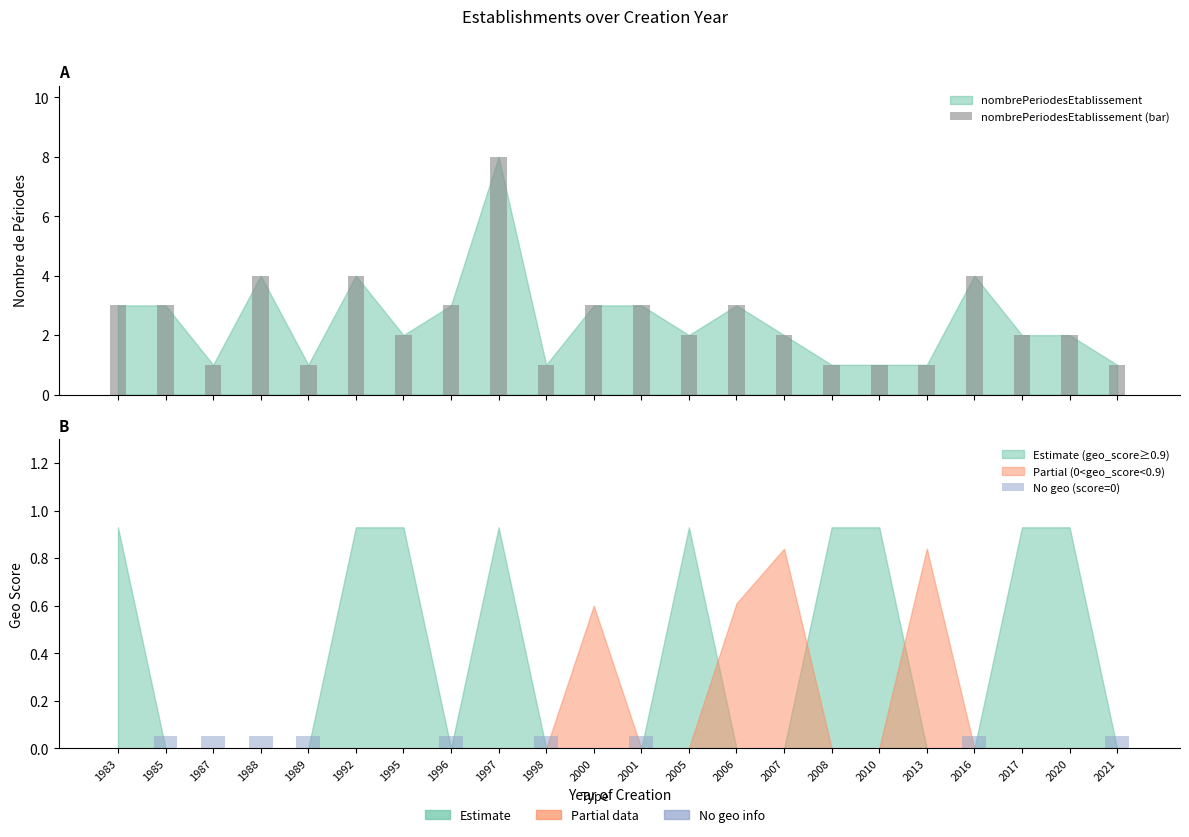

Rank the categories by value from highest to lowest.

1997, 1988, 1992, 2016, 1983, 1985, 1996, 2000, 2001, 2006, 1995, 2005, 2007, 2017, 2020, 1987, 1989, 1998, 2008, 2010, 2013, 2021